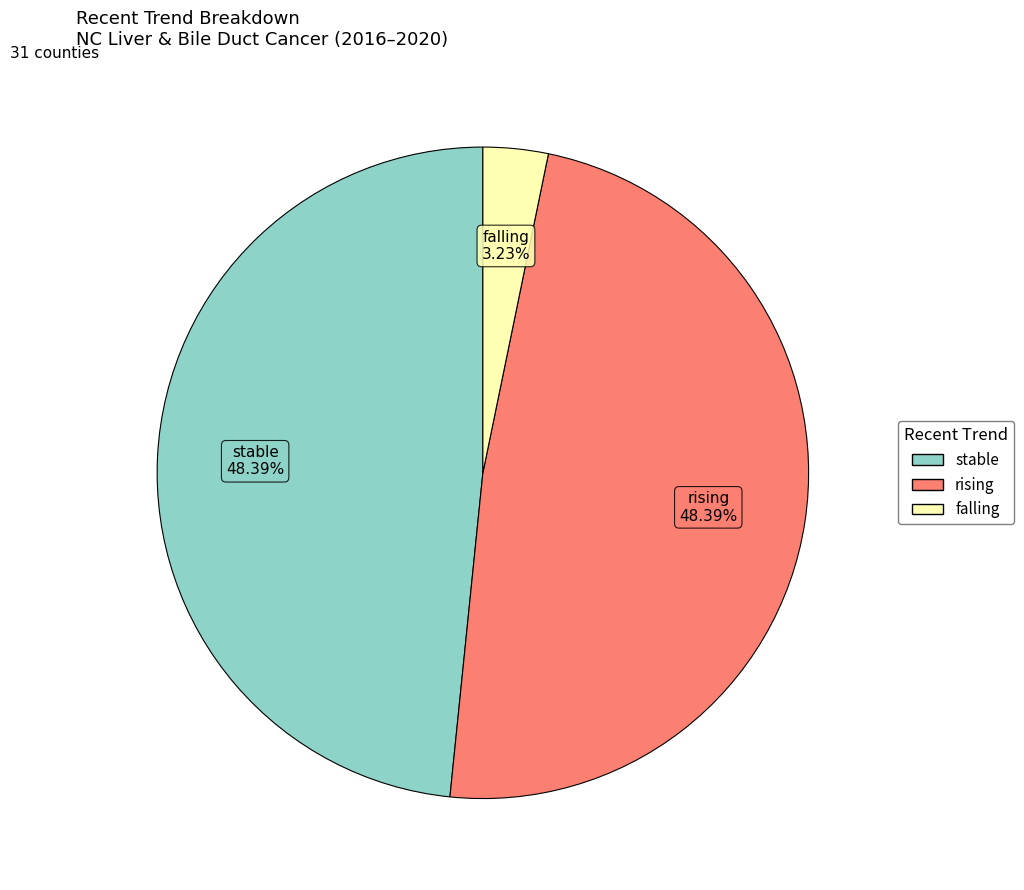

Approximately how many times larger is the value at rising compared to falling?

15.0